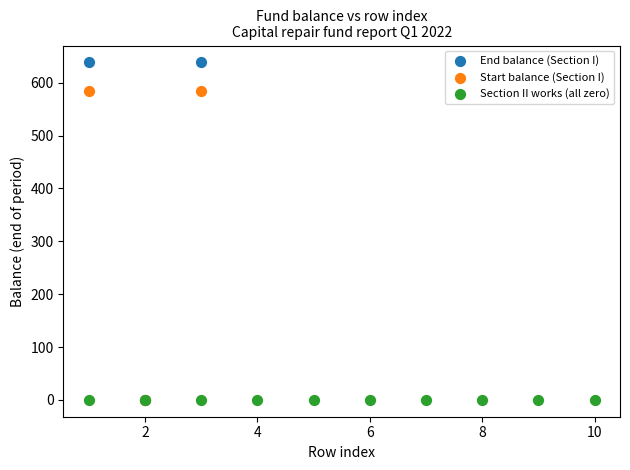

Which series reaches the maximum Y coordinate?

End balance (Section I)